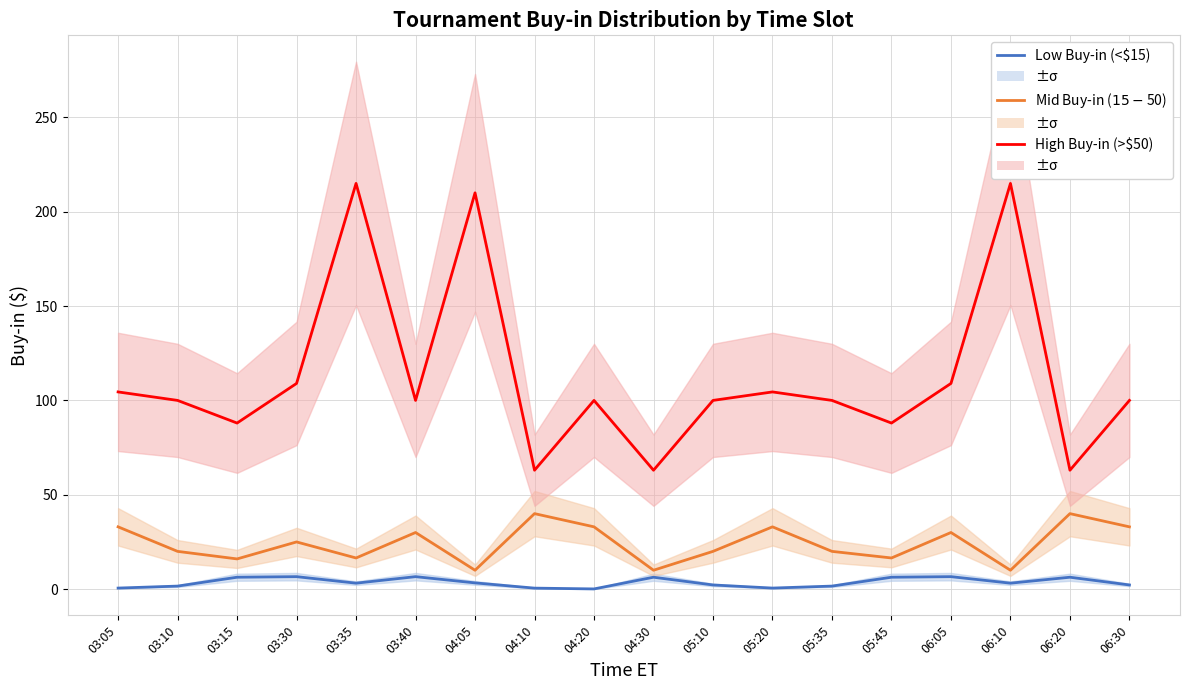

True or false: High Buy-in (>$50) has a value of 145.4 at 06:10.

False